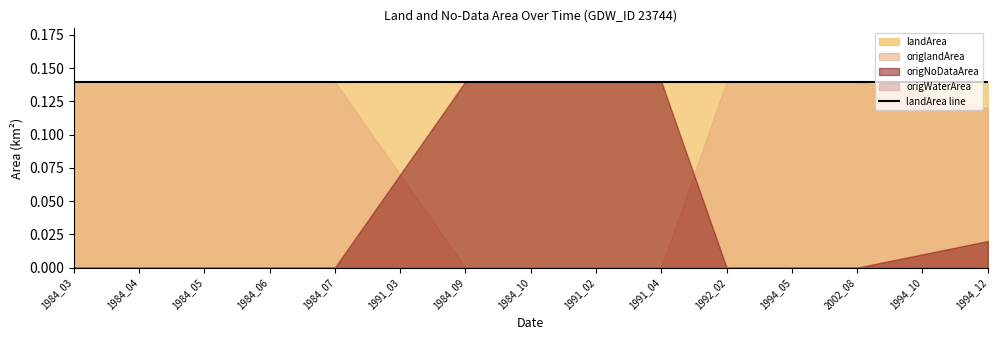

The value of origNoDataArea at 1984_04 is -0.1. True or false?

False